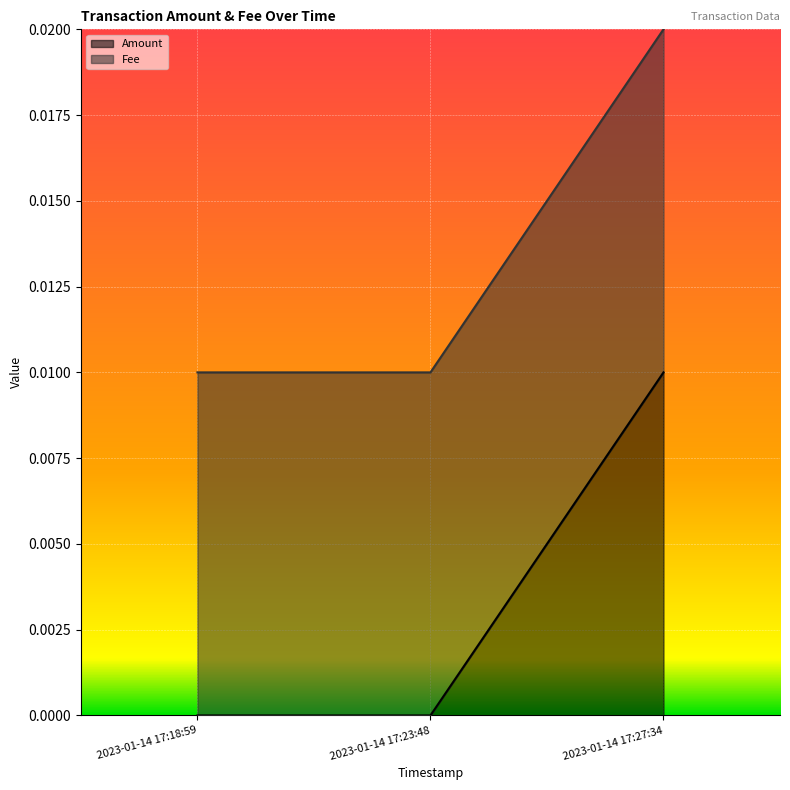

True or false: the data shows 0.0 at 2023-01-14 17:27:34.

True